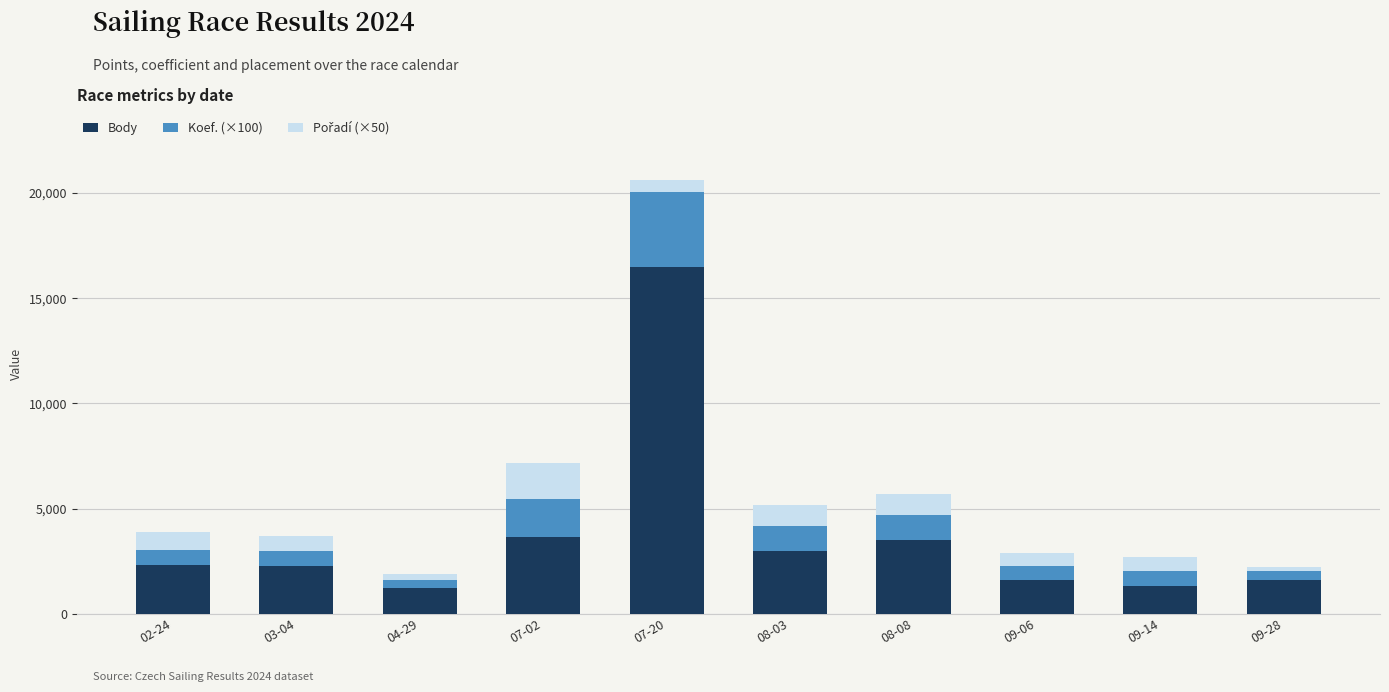

Which category has the highest value in the Body series?

07-20